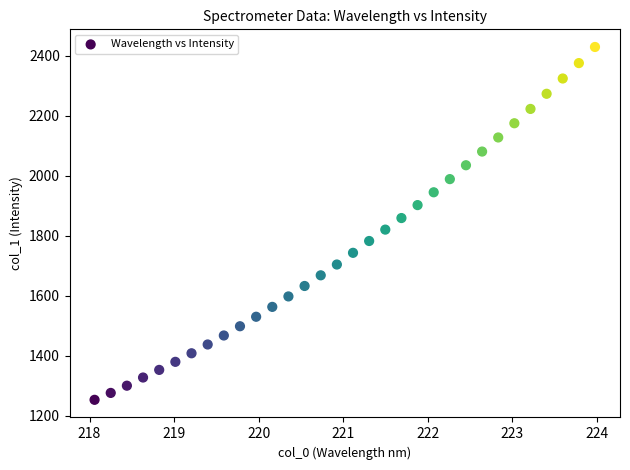

What is the range of X values (max minus min)?

5.9